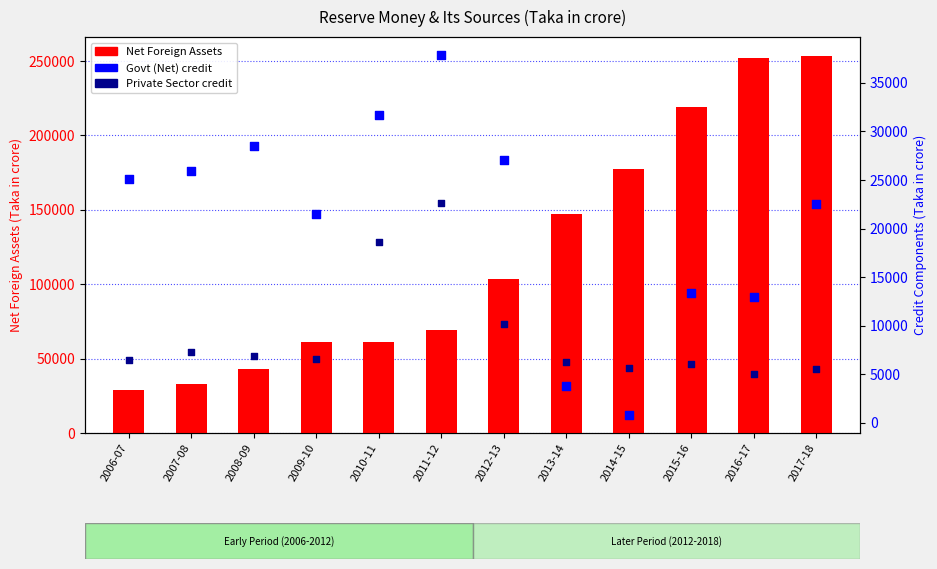

At how many categories does at least one series exceed 224856?

2